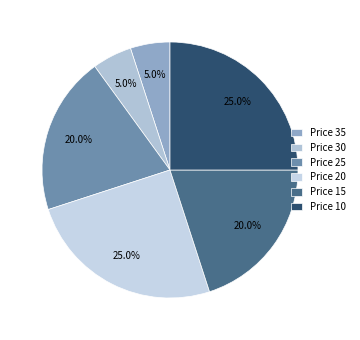

How many slices are in this pie chart?

6